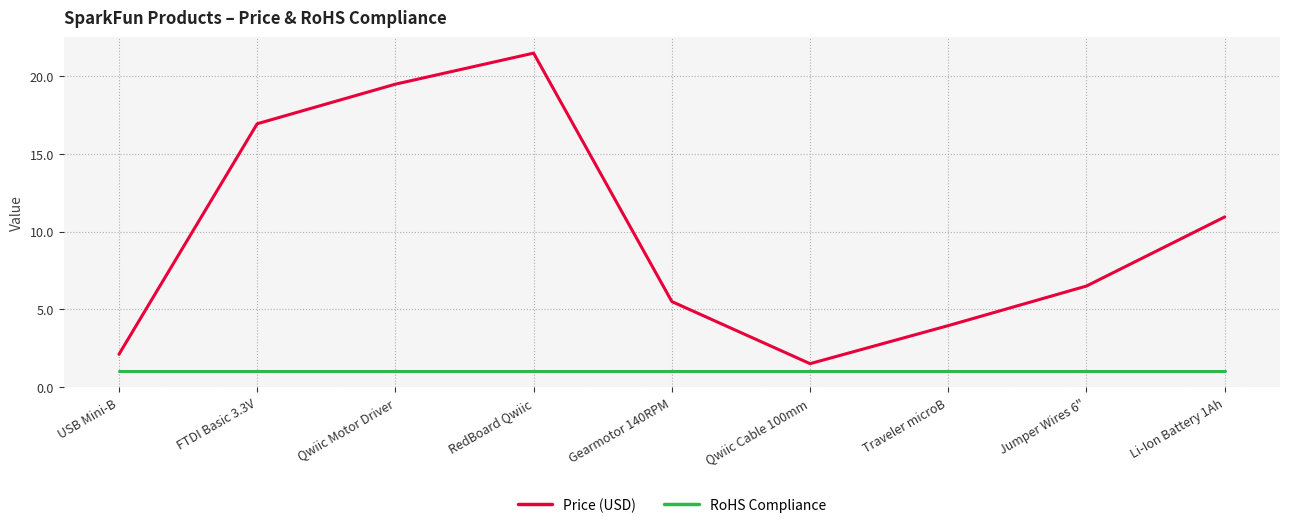

At which category does the chart reach its peak across all series?

RedBoard Qwiic